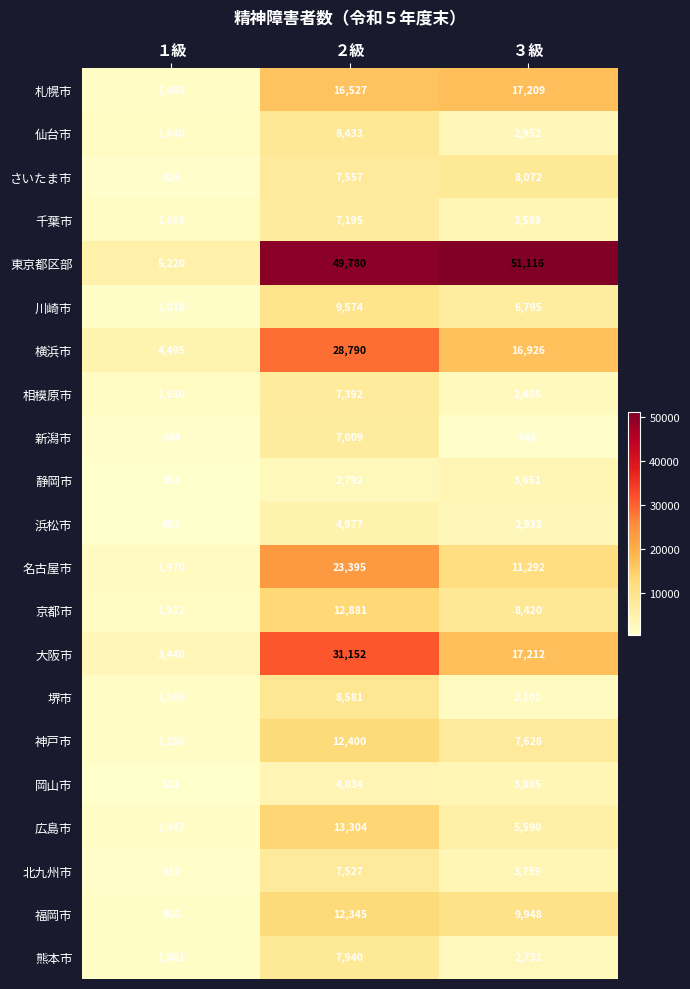

What is the minimum value for 名古屋市?

1970